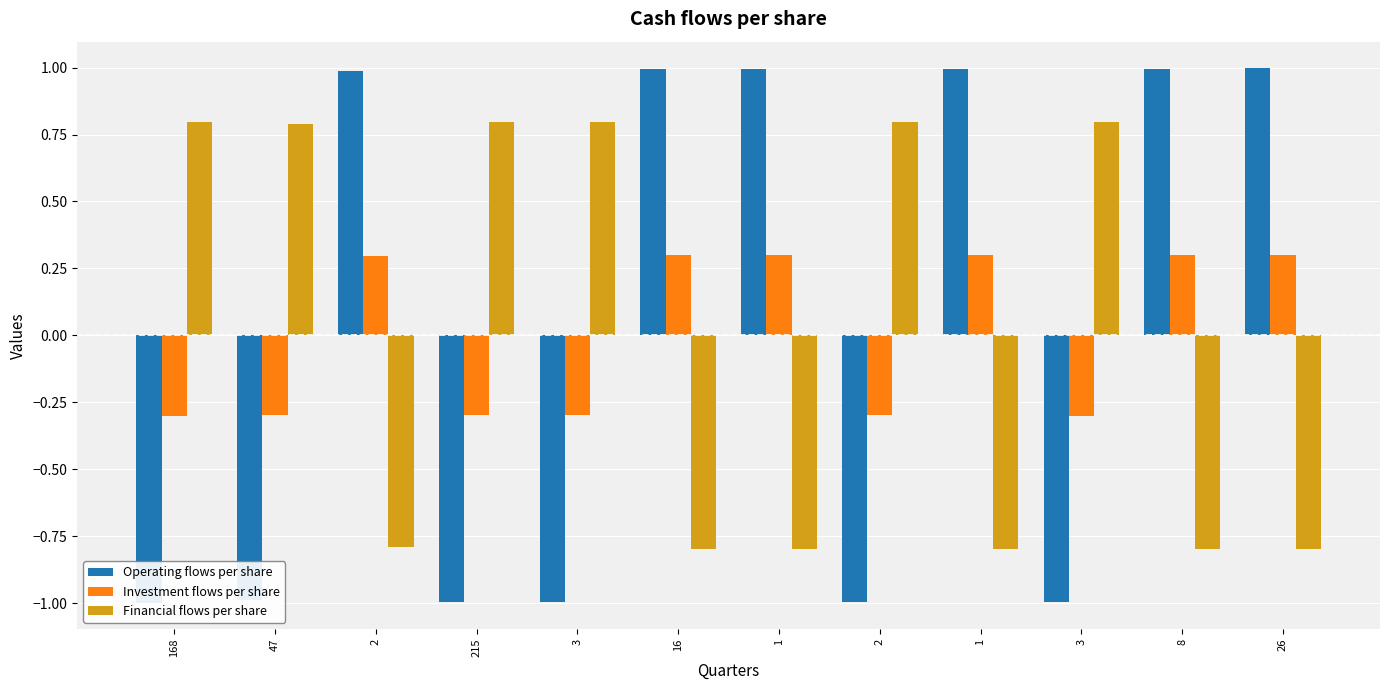

What is the difference between the second highest and second lowest values in the Financial flows per share series?

1.6